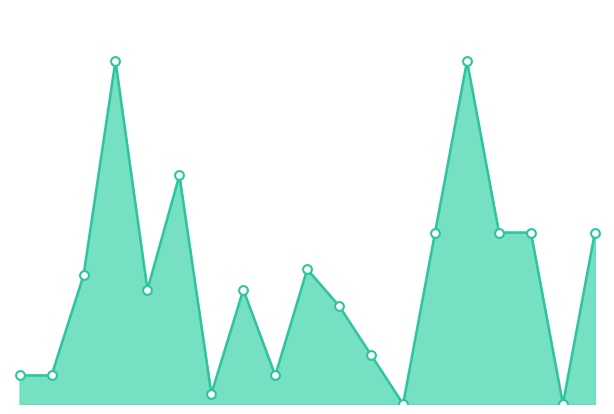

Does the chart have visible grid lines?

No